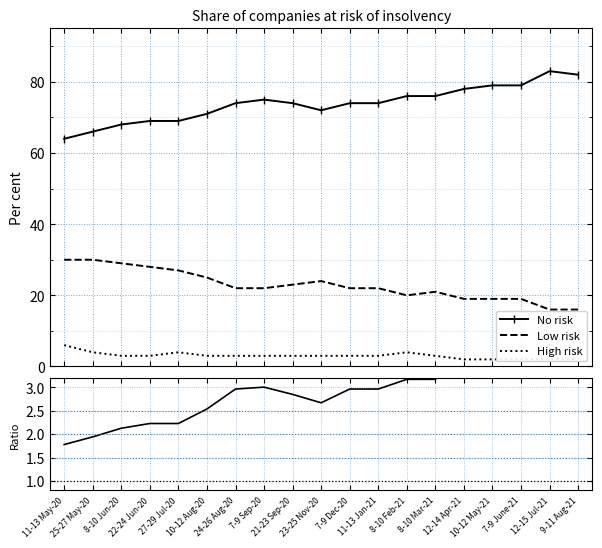

Where is the first local maximum for No risk?

7-9 Sep-20